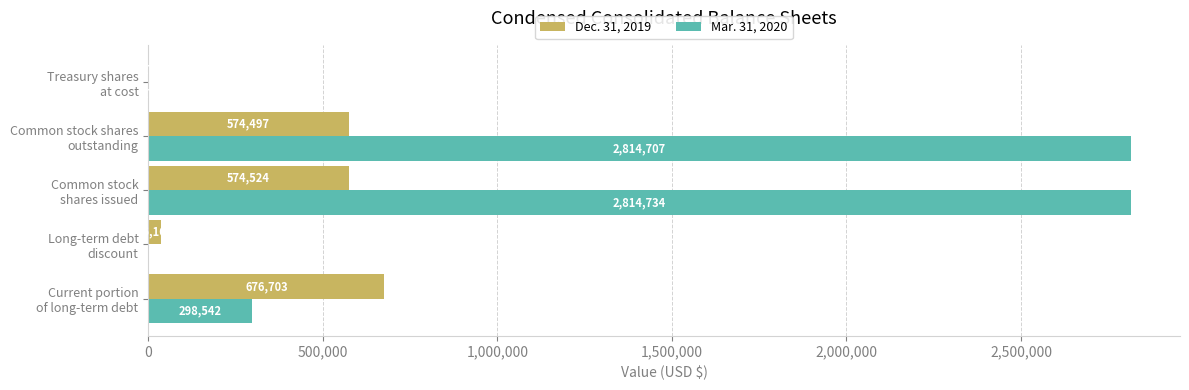

Which series has the widest spread of values?

Mar. 31, 2020